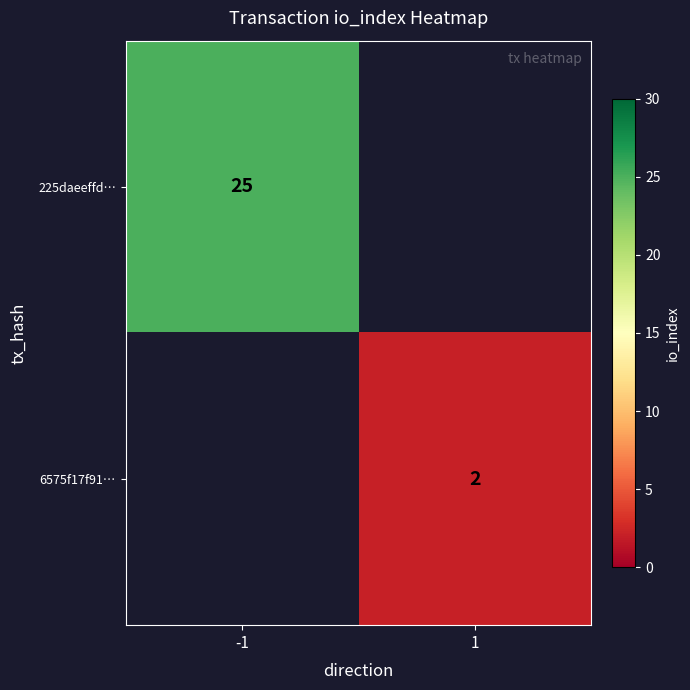

Is it true that 225daeeffd… equals 25 at -1?

True